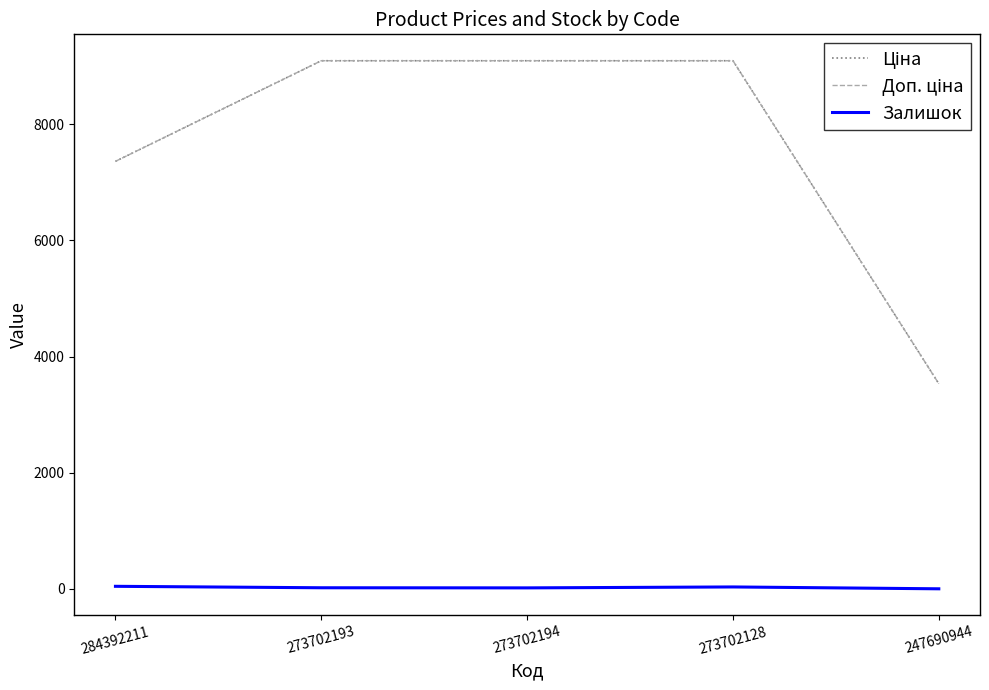

Does the chart display data point markers on the line(s)?

No